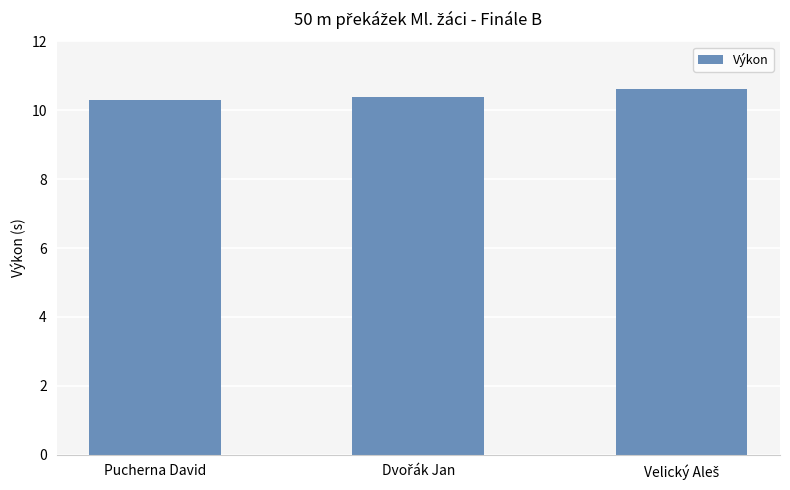

What is the greatest value displayed?

10.6